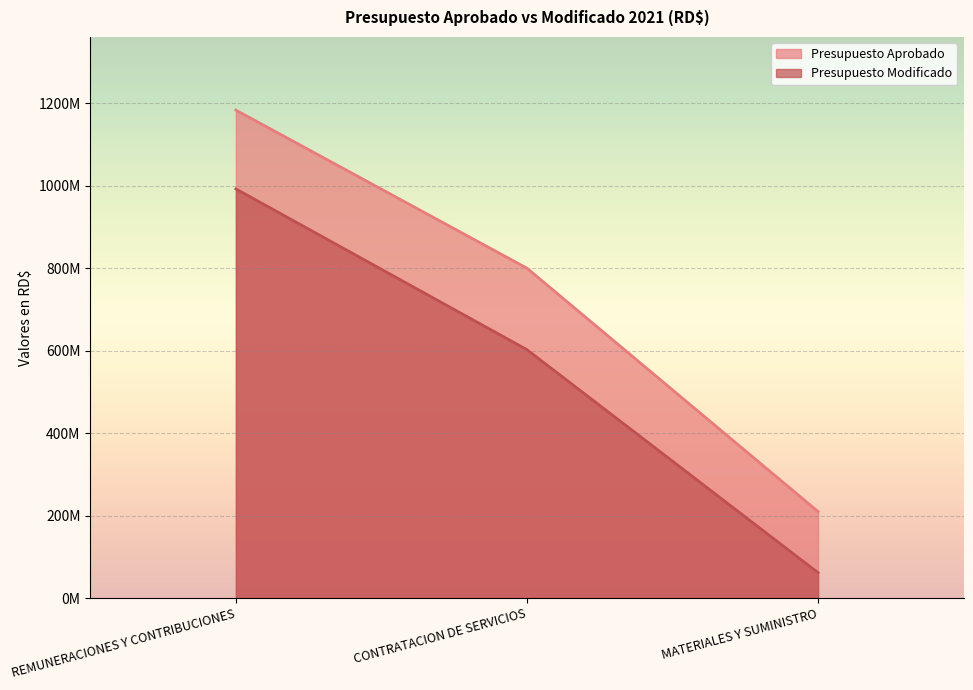

Which series has the largest range (max minus min)?

Presupuesto Aprobado